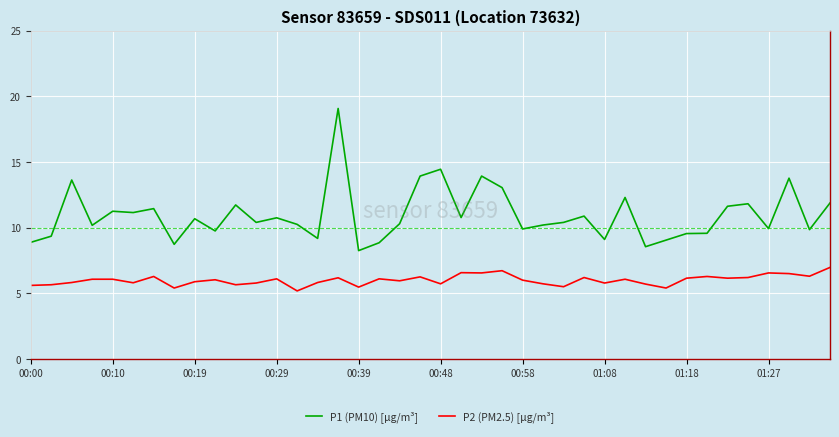

Which series has the largest range (max minus min)?

P1 (PM10) [µg/m³]